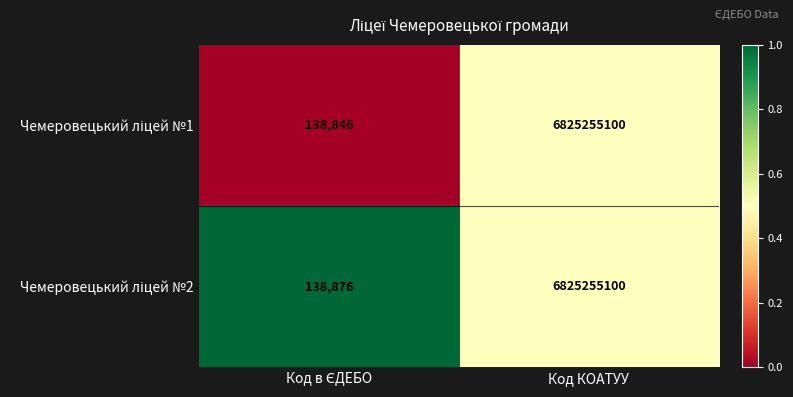

What is the greatest value displayed?

6825255100